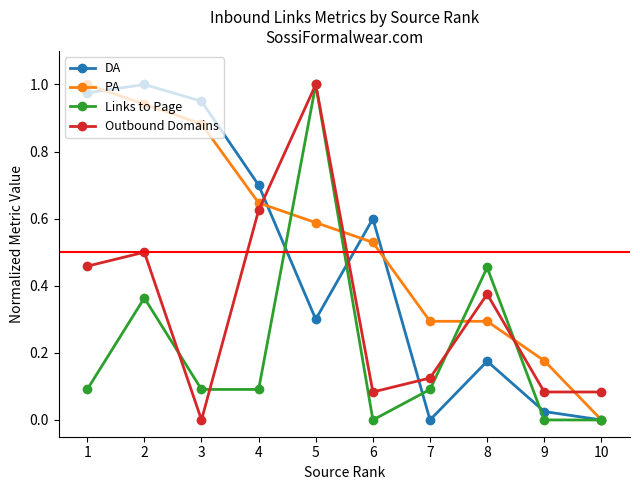

What are all the series names shown in the legend?

DA, PA, Links to Page, Outbound Domains